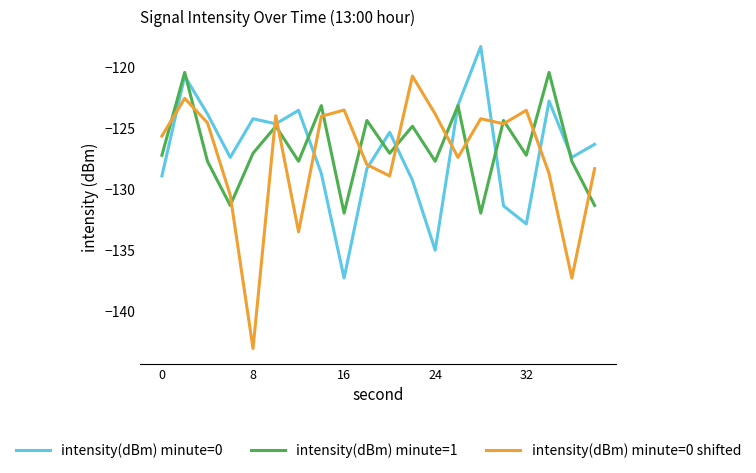

Is this an area chart (filled region under the line)?

No